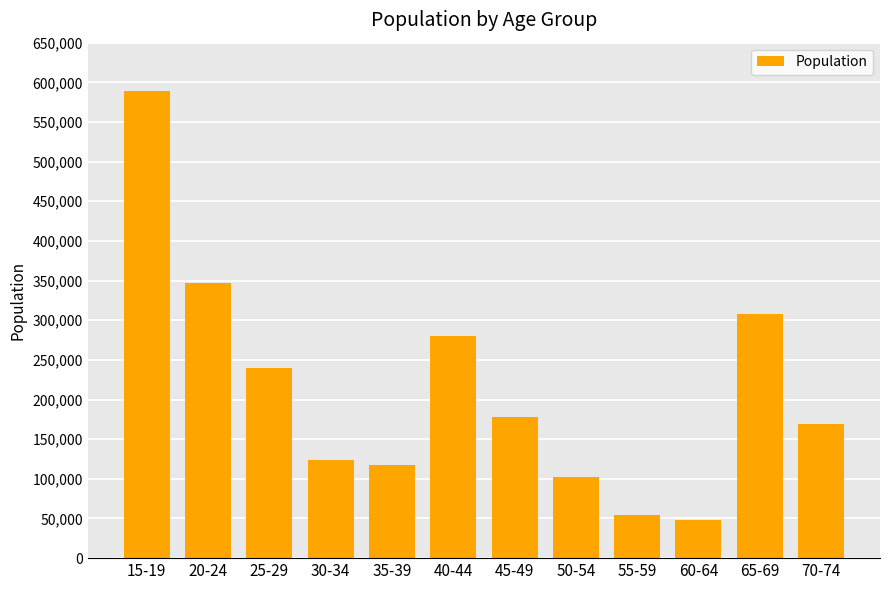

The chart shows a value of 48038 at 60-64. True or false?

True